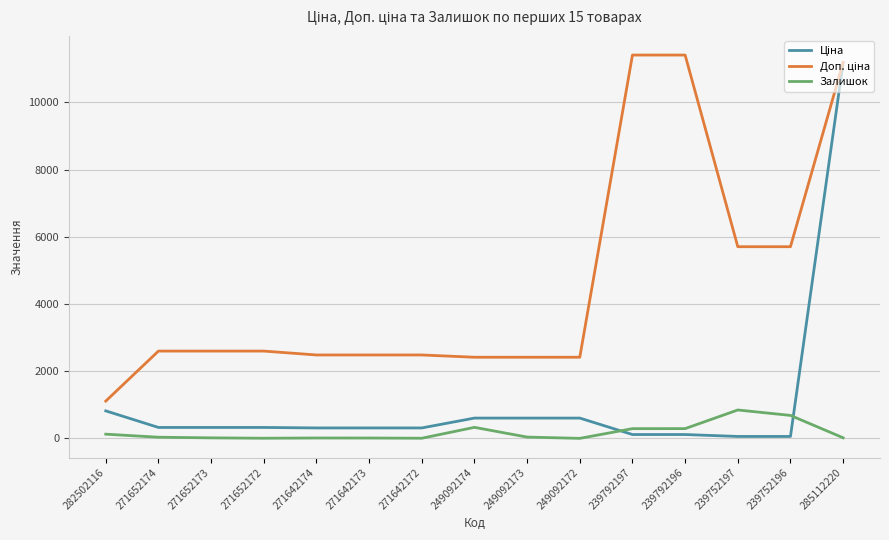

How many lines are shown in the chart?

3